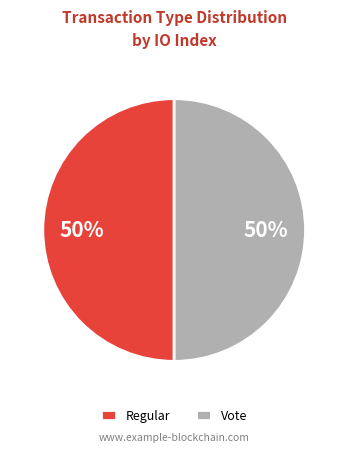

How many slices are in this pie chart?

2